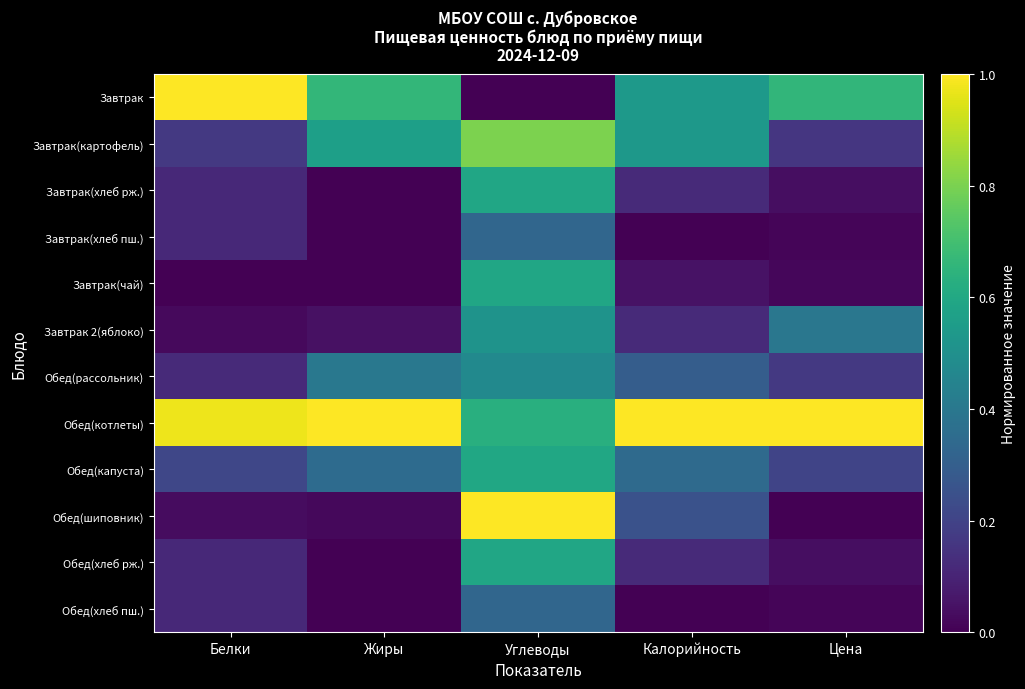

Which label corresponds to the smallest value in the chart?

Углеводы